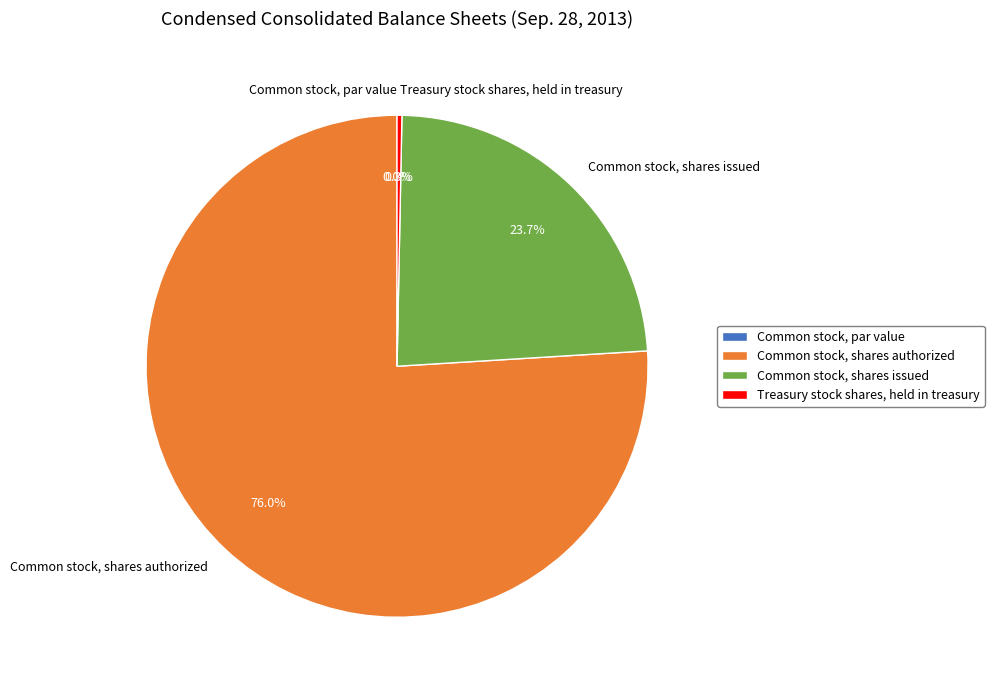

The Common stock, shares authorized slice represents 82% of the pie. True or false?

False